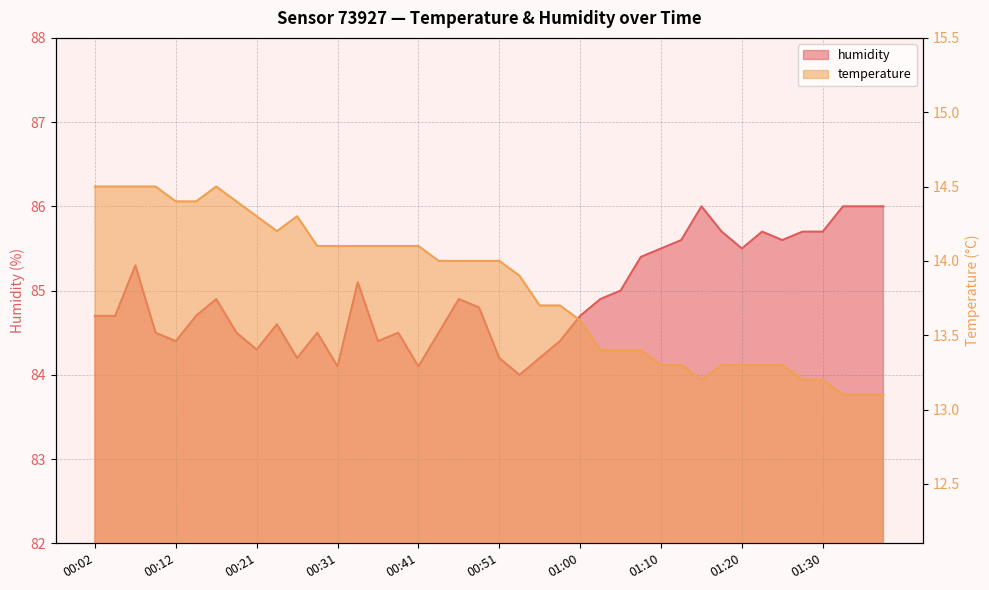

At which category is the sum across all series the highest?

00:07